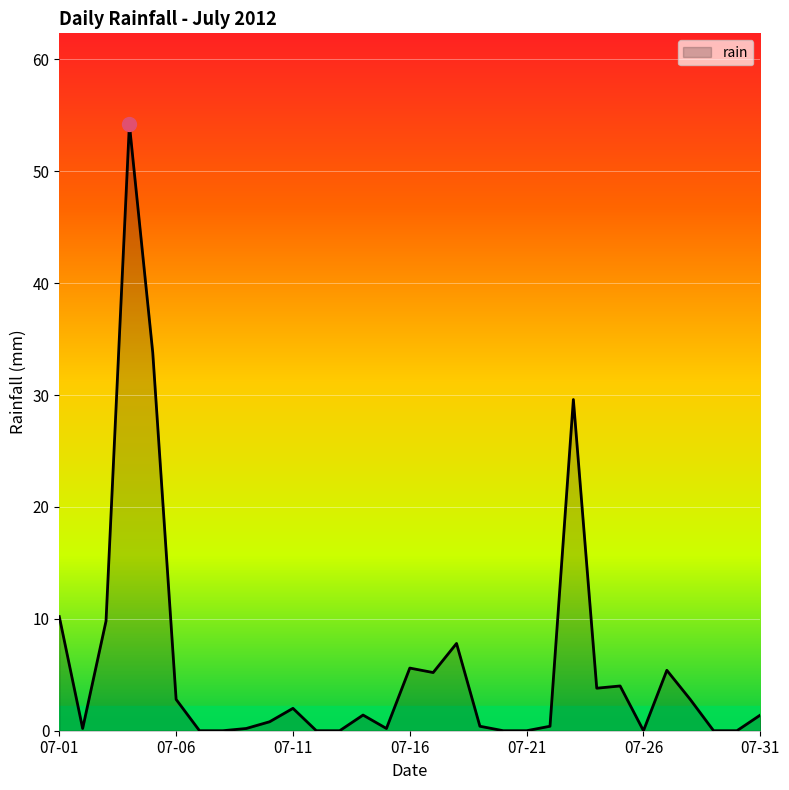

What is the difference between the maximum and minimum values?

54.2